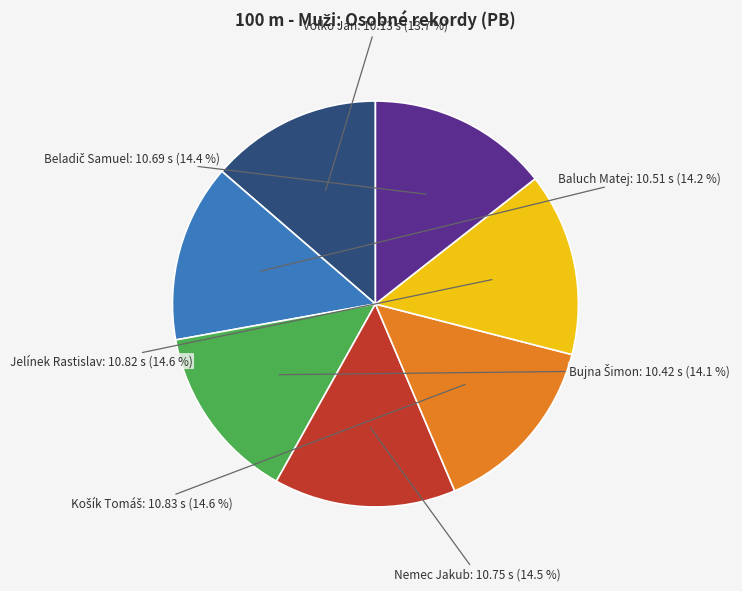

Between Jelínek Rastislav and Volko Ján, which is larger?

Jelínek Rastislav